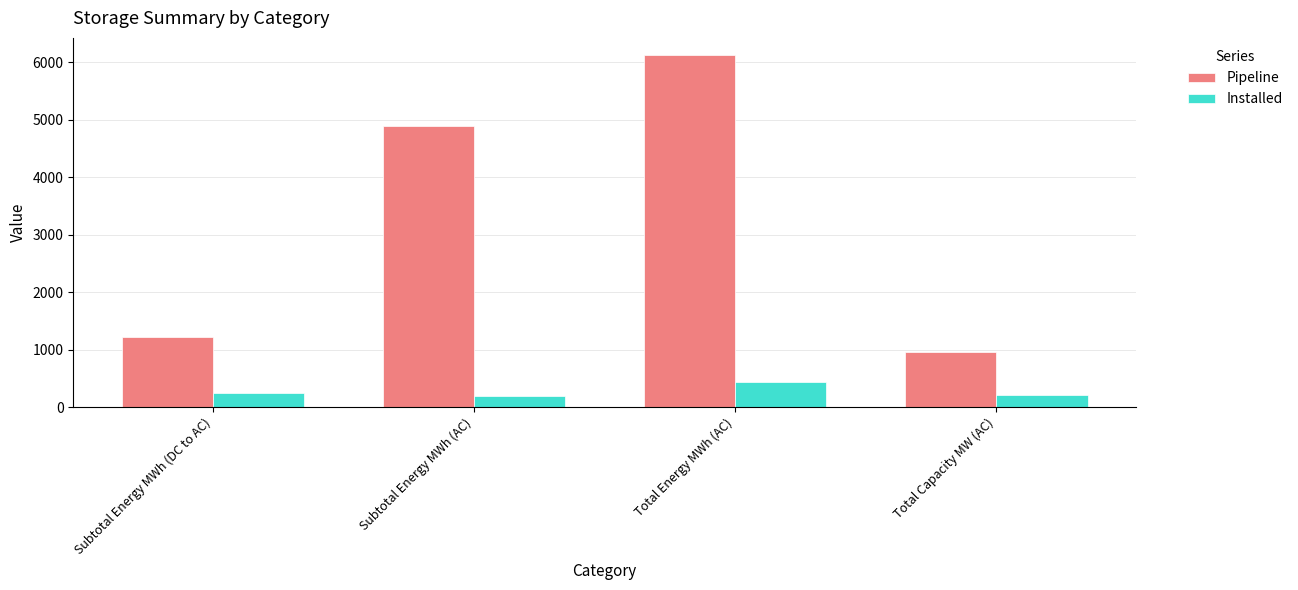

What is the highest value of the Pipeline series?

6119.5